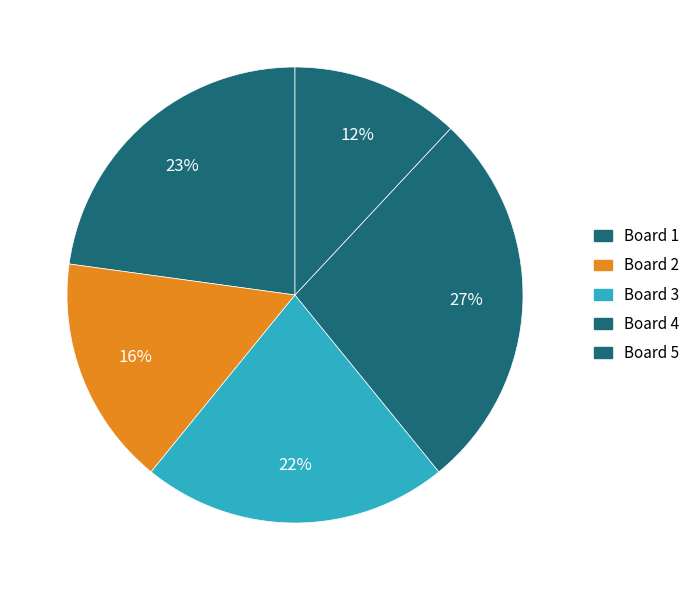

True or false: Board 5 accounts for 12% of the total.

True